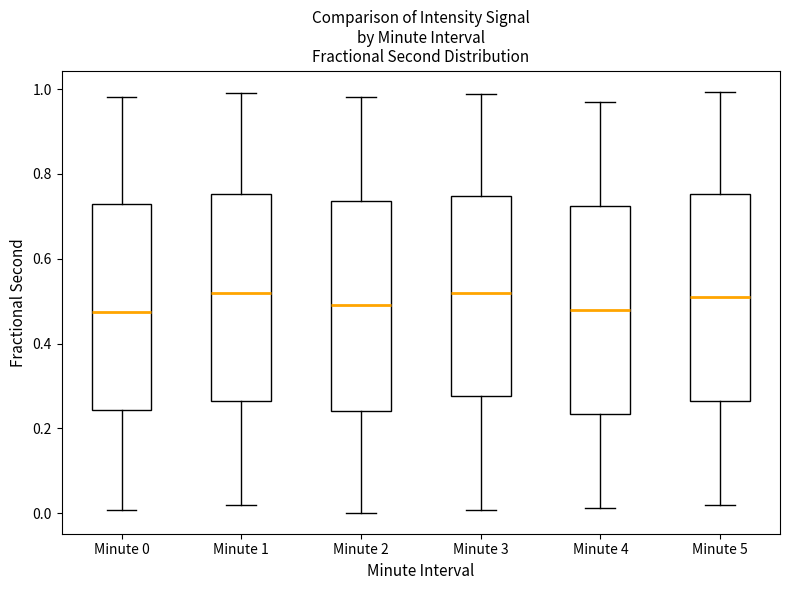

Where is the lower edge of the box for Minute 2 on the y-axis? The values are not printed on the chart, so give them approximately, as read against the axis.

0.24